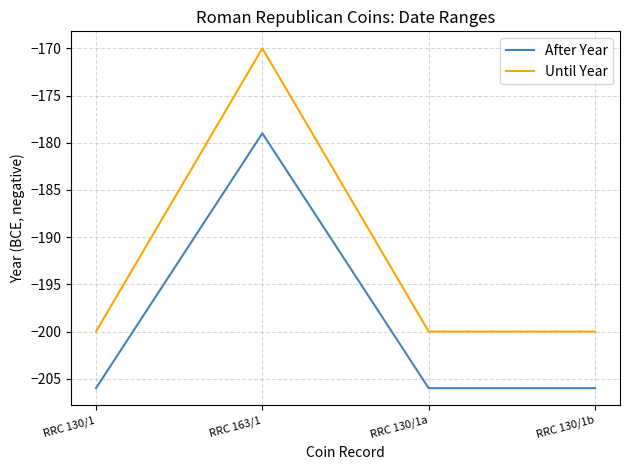

What is the lowest value of the Until Year series?

-200